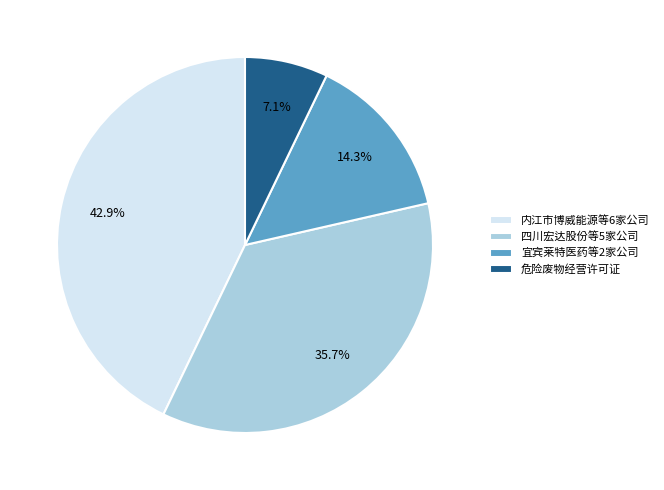

What is the largest slice in the pie chart?

内江市博威能源等6家公司